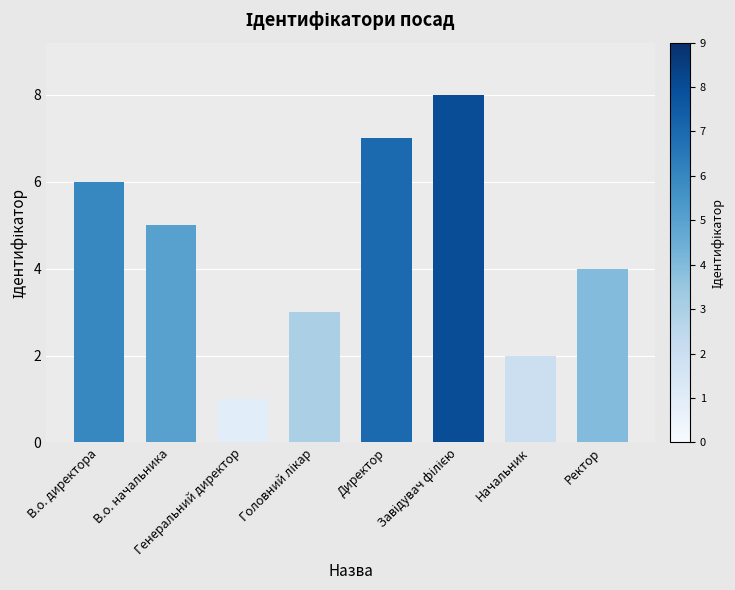

Is it true that the value at В.о. директора is 1?

False